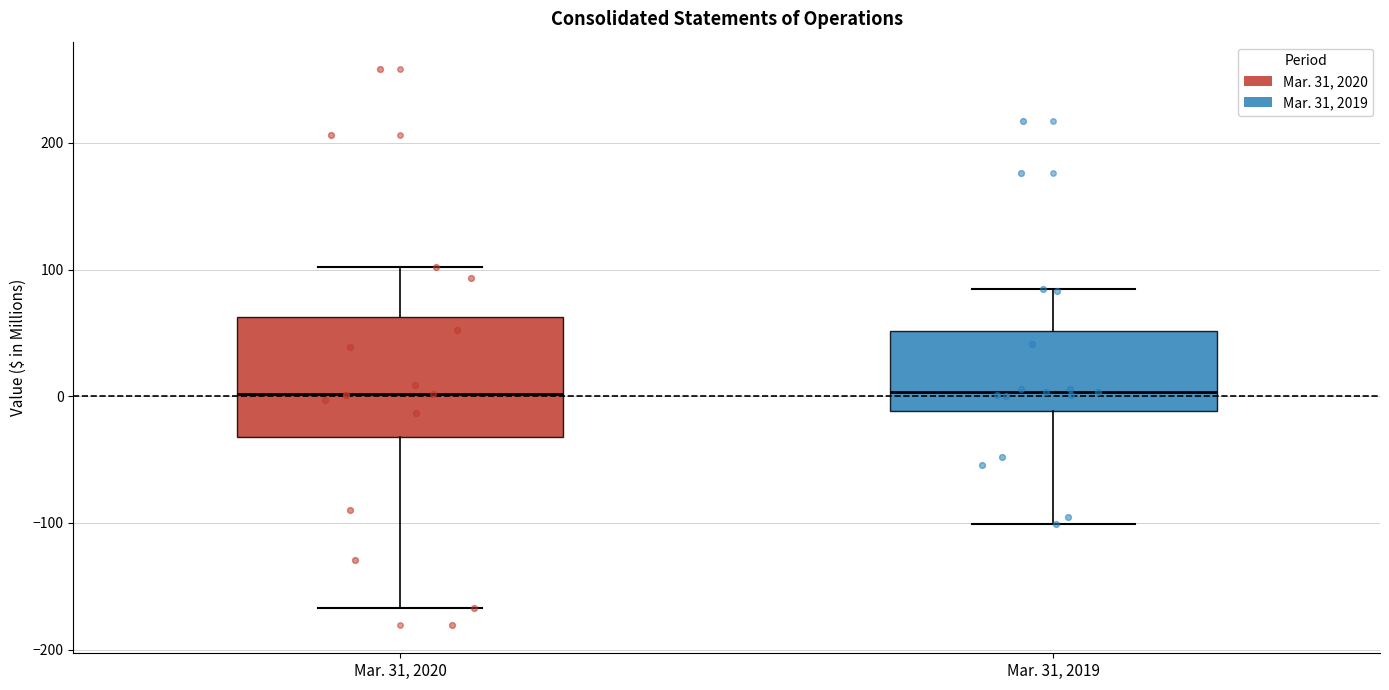

Comparing the boxes themselves (not the whiskers), which one is the tallest?

Mar. 31, 2020